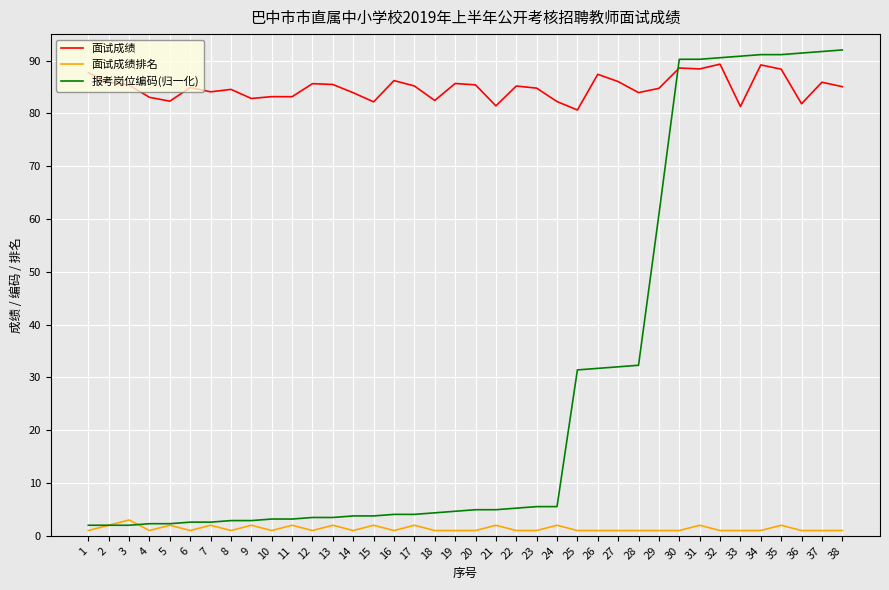

Is it true that 面试成绩 equals 127.2 at 28?

False